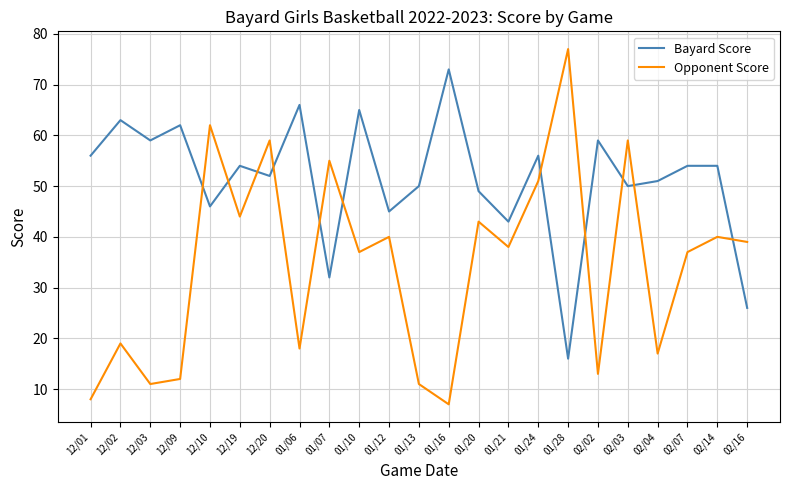

Is the value of Opponent Score at 12/10 greater than the value of Bayard Score at 01/12?

Yes